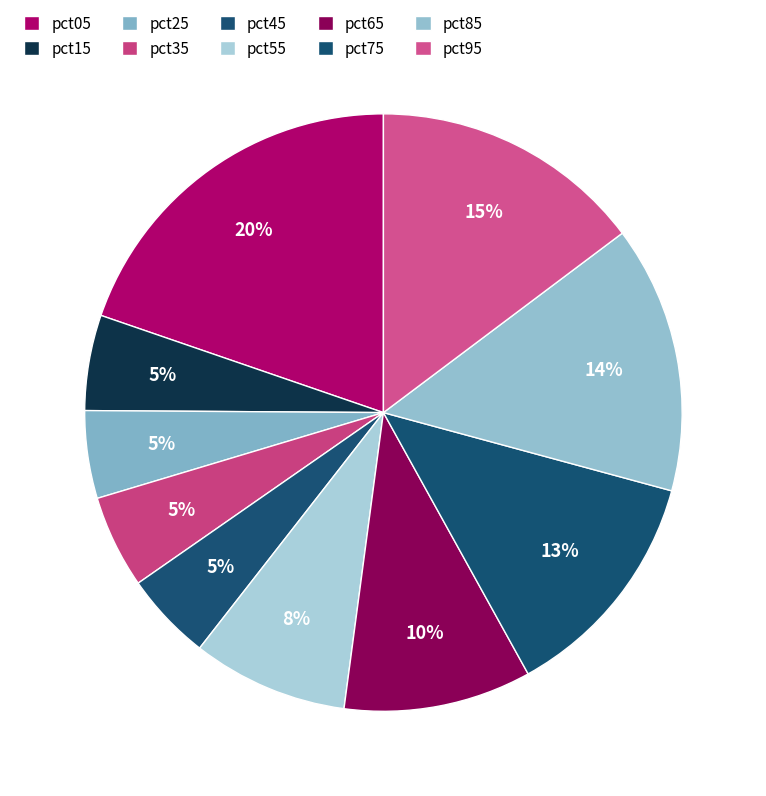

To the nearest percent, what is the average slice percentage?

10%